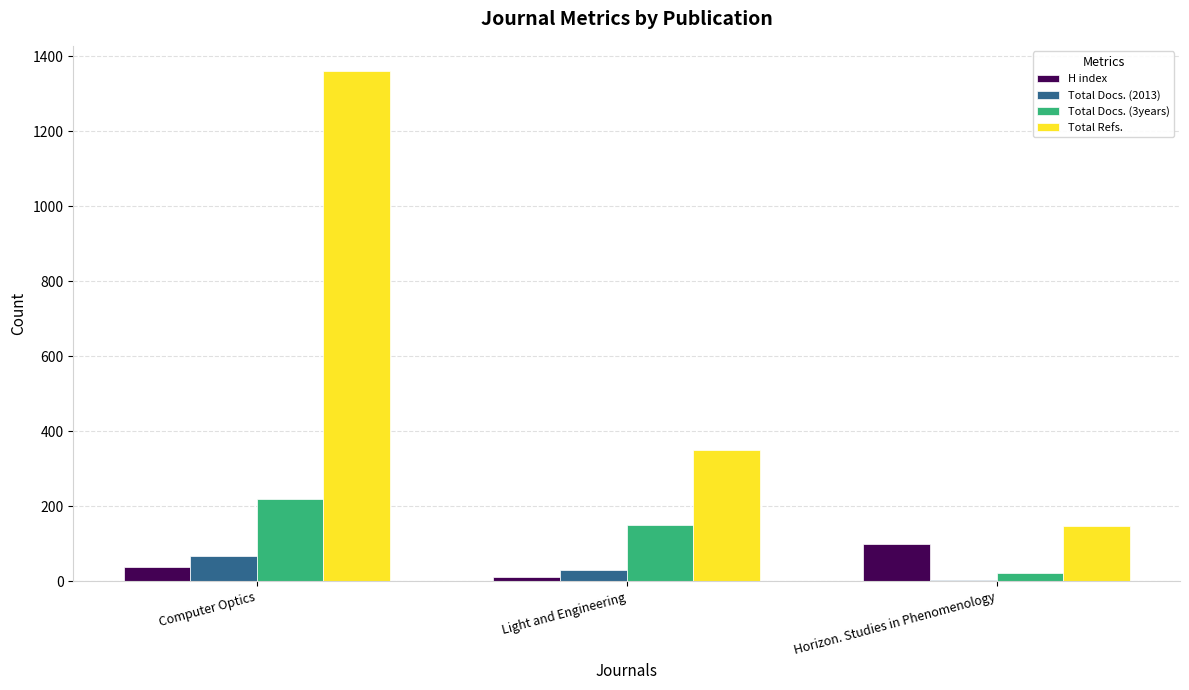

Which series changed the most between Computer Optics and Light and Engineering?

Total Refs.